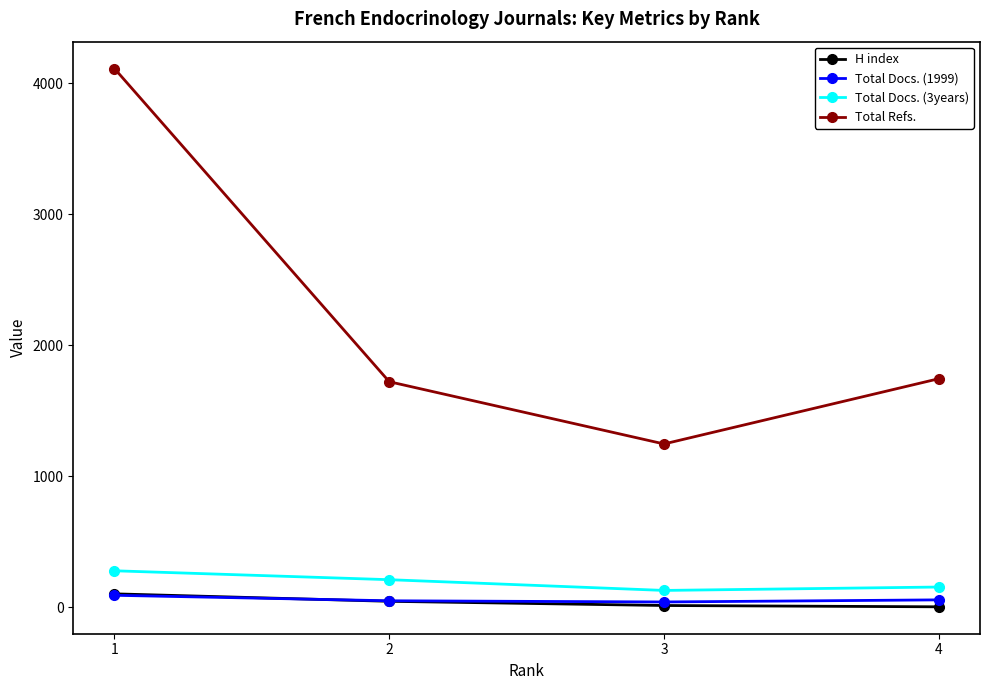

What is the total value across all series at 3?

1435